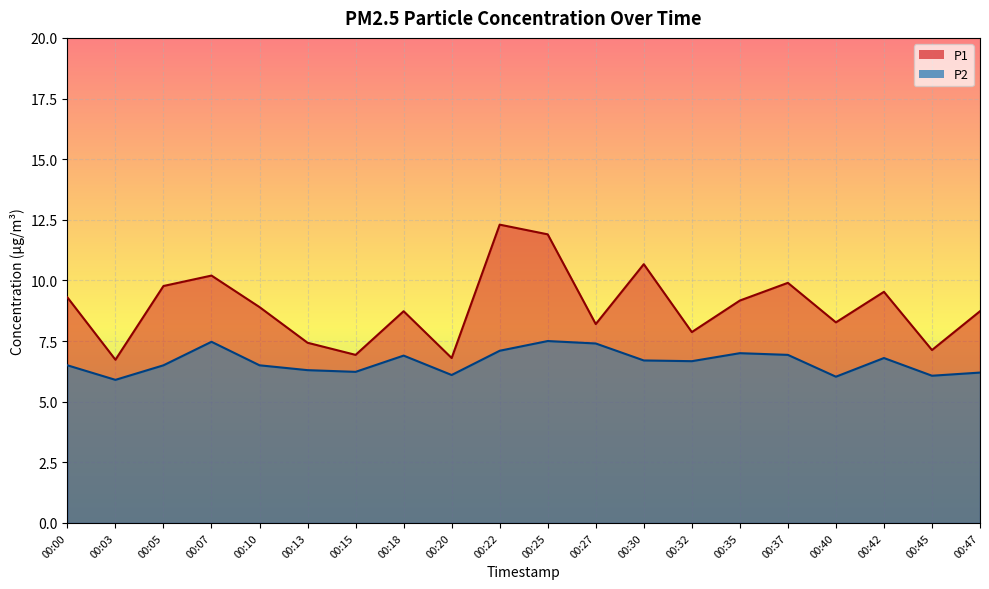

What is the minimum value for P1?

6.7